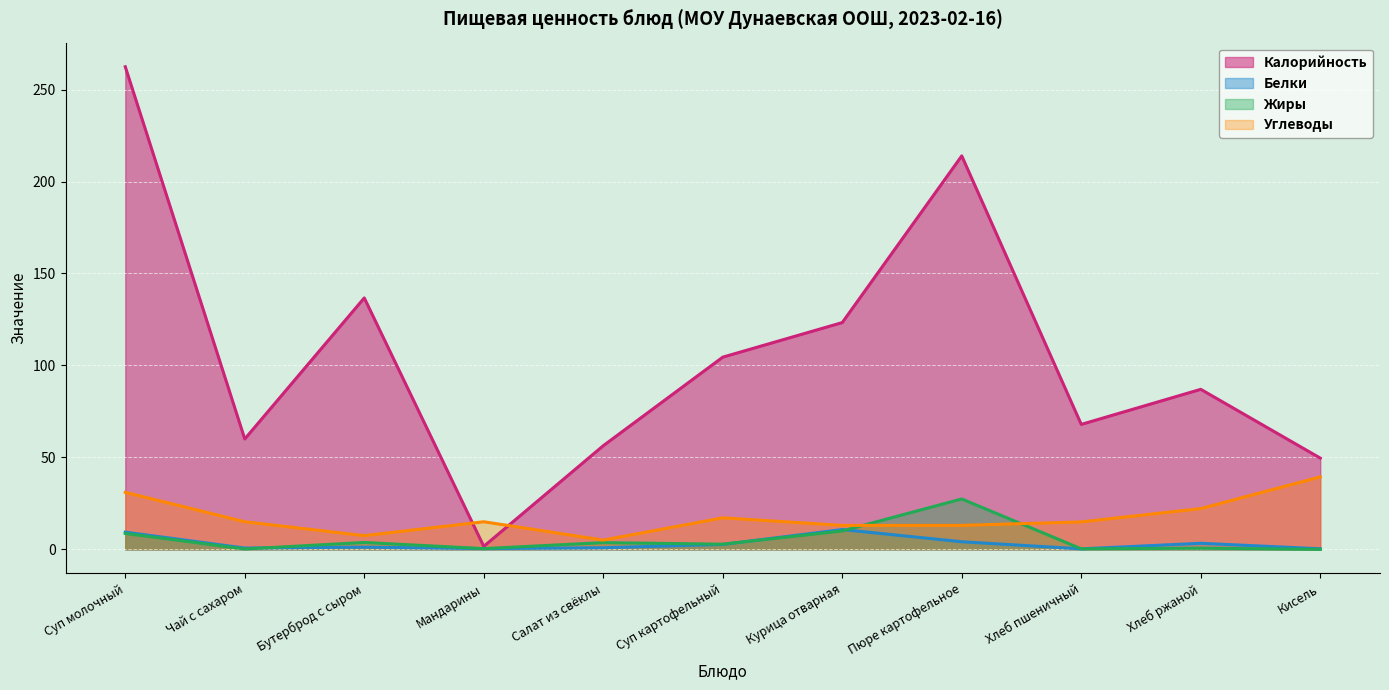

Reading left to right, extract all data points from this chart.

Калорийность: 262.4	60.0	136.7	1.6	56.3	104.5	123.3	213.9	67.9	87.0	49.6
Белки: 9.3	0.7	1.2	0.4	0.9	2.7	10.8	4.1	0.3	3.3	0.3
Жиры: 8.6	0.2	3.7	0.4	3.6	2.8	10.0	27.4	0.3	0.6	0.0
Углеводы: 31.0	15.0	7.4	15.0	5.0	17.1	13.0	13.0	14.9	22.2	39.4